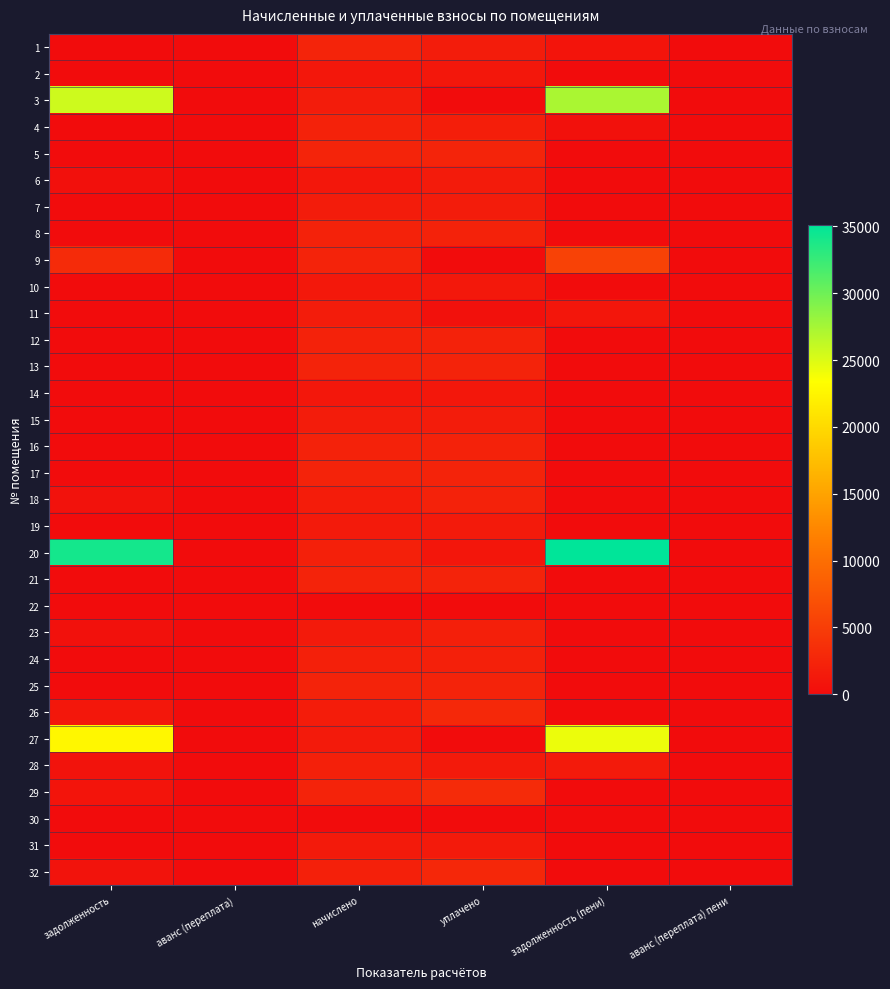

Which has a higher value, задолженность (пени) or задолженность?

задолженность (пени)